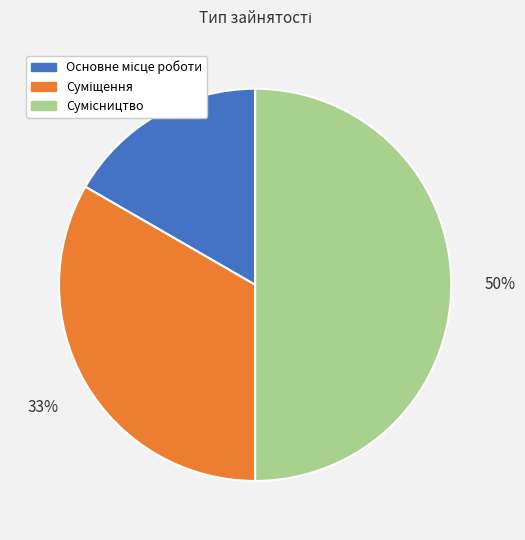

To the nearest percent, what is the difference between the largest and smallest slice percentages?

33%